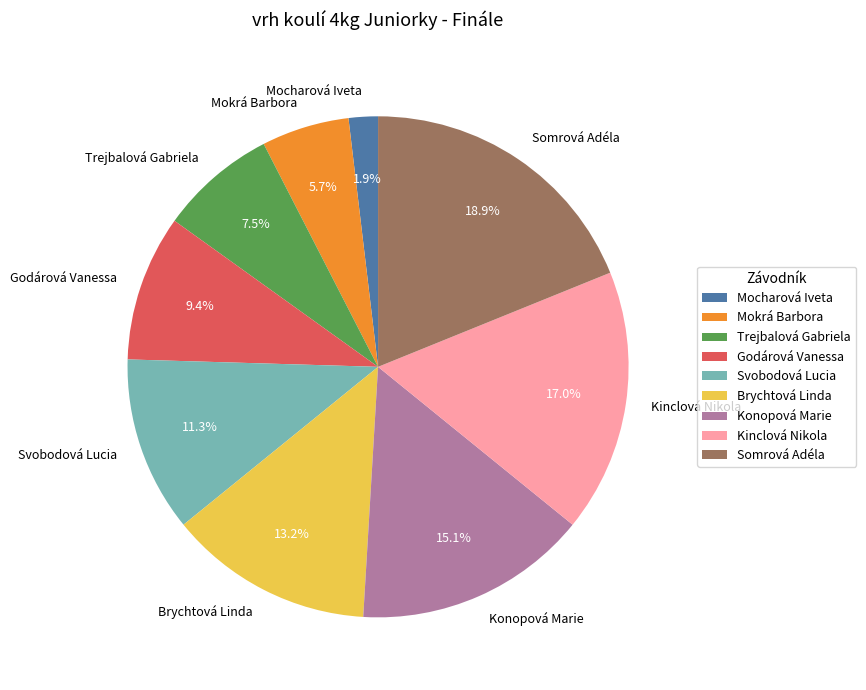

Which slice is the largest?

Somrová Adéla